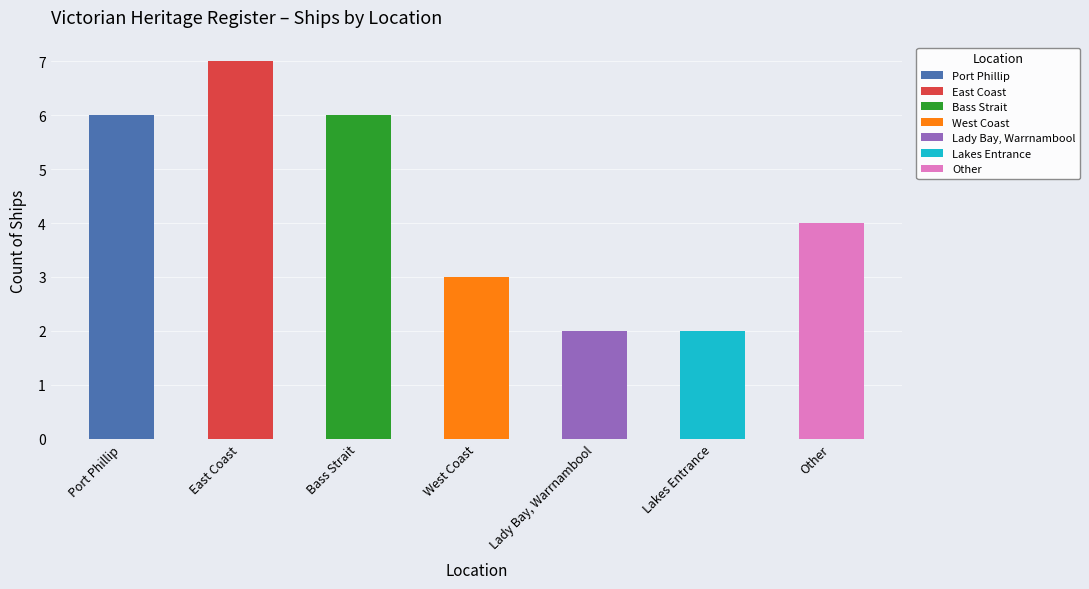

What is the sum of the values at East Coast and Lakes Entrance?

9